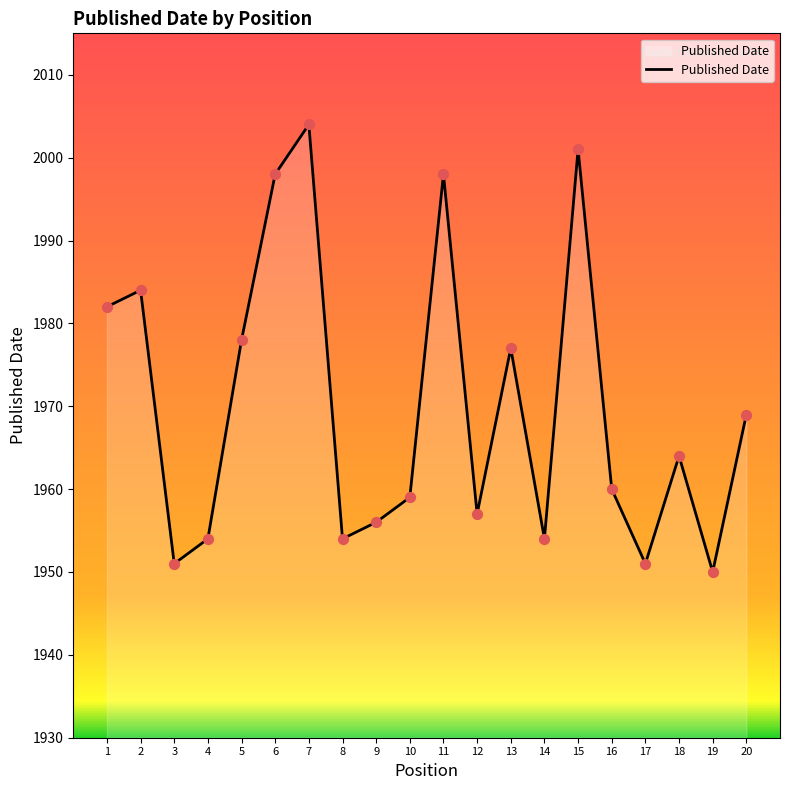

Between 1 and 20, which is larger?

1